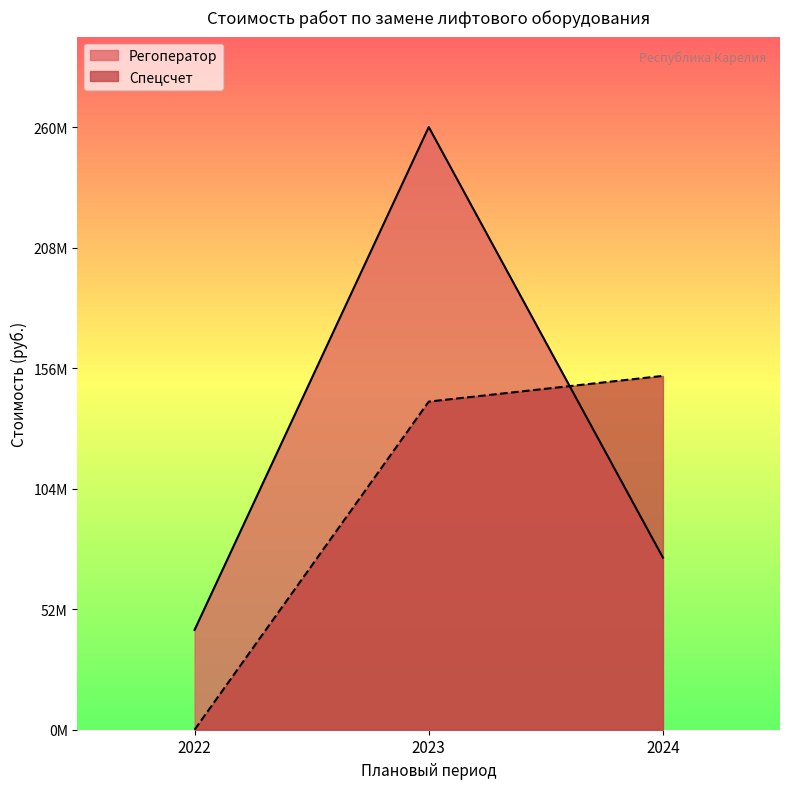

What is the value of the Регоператор point at the 3rd from the left?

74397370.8